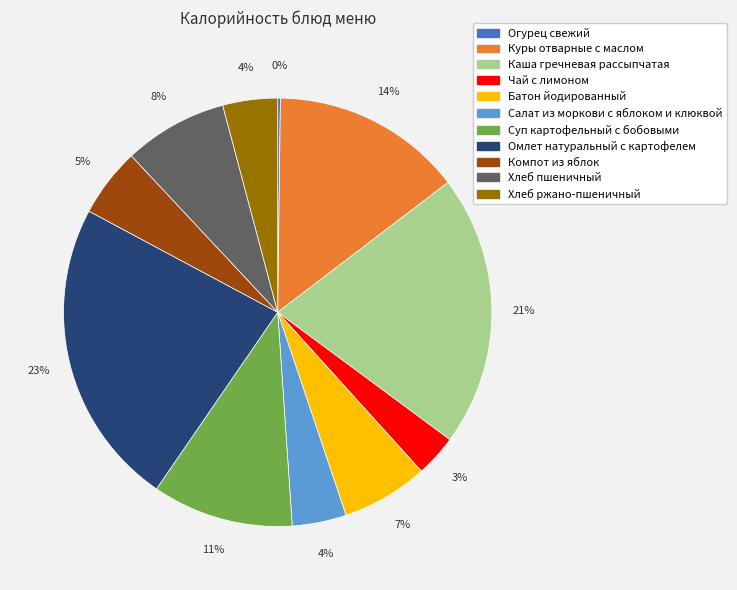

To the nearest percent, what percentage of the pie is Омлет натуральный с картофелем?

23%